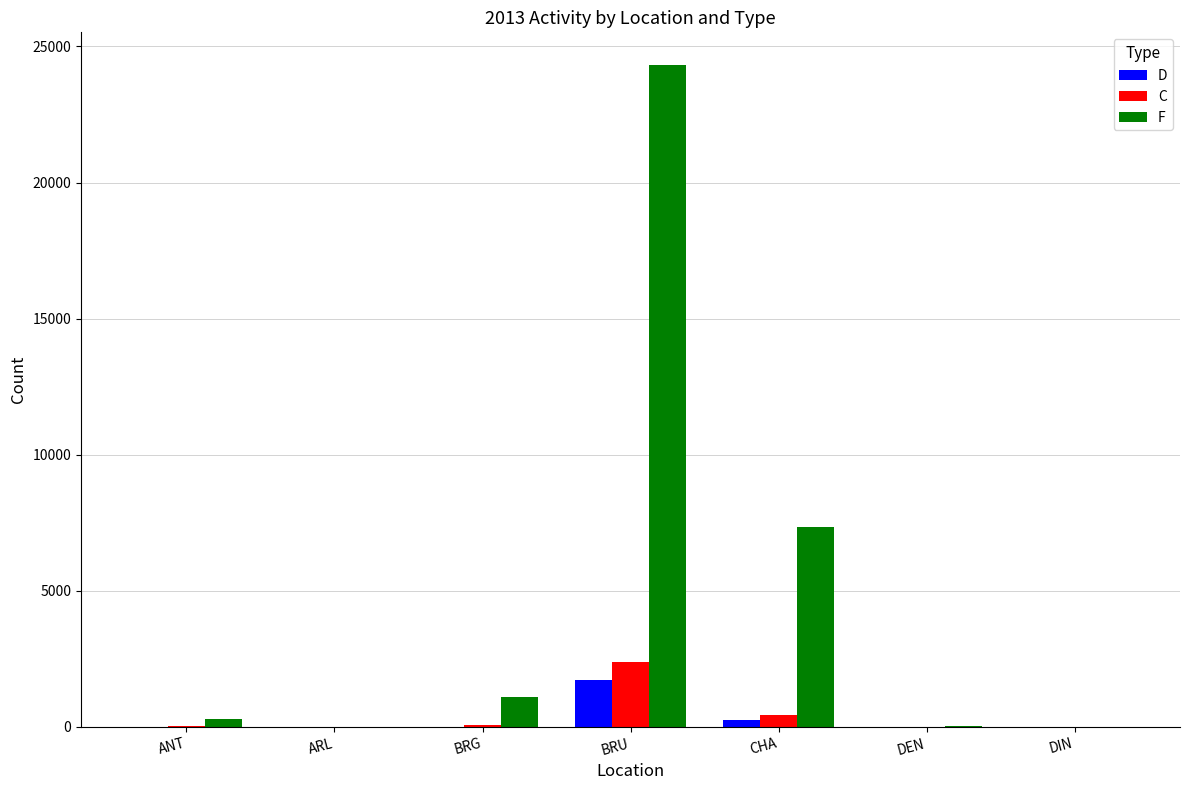

True or false: D has a value of 1708 at BRU.

True